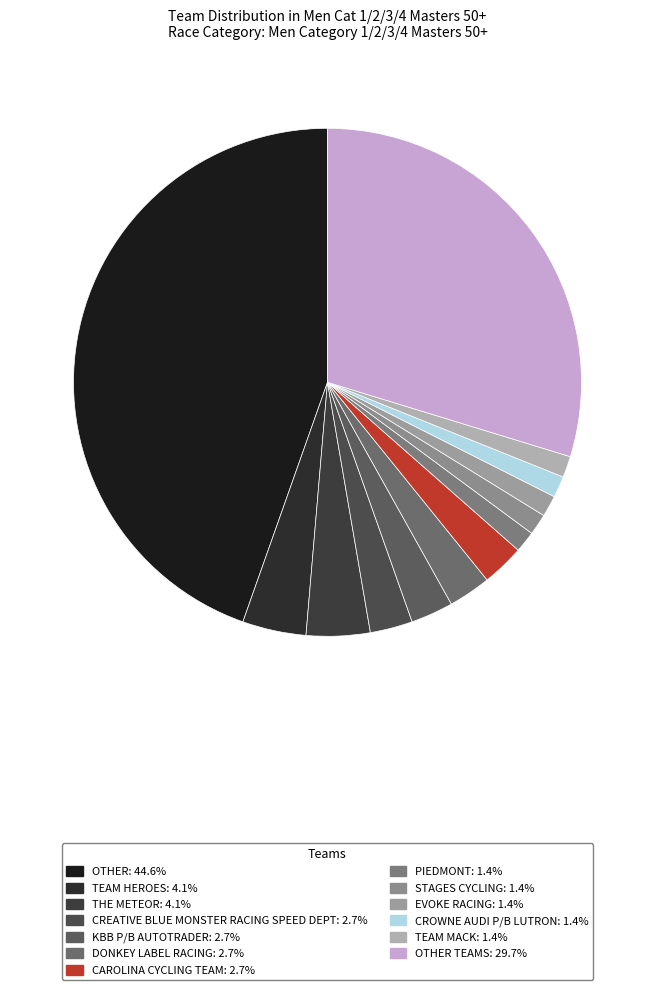

How many segments does this pie chart have?

13